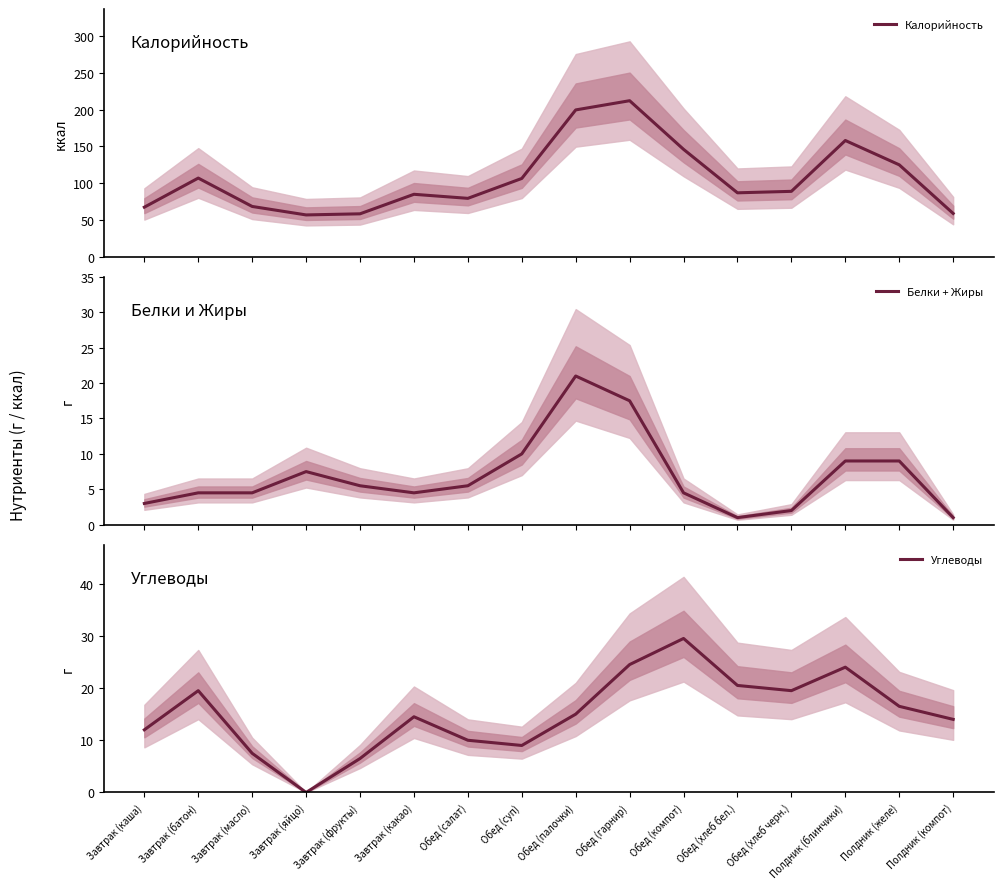

Is it true that Калорийность equals 23.3 at Завтрак (яйцо)?

False